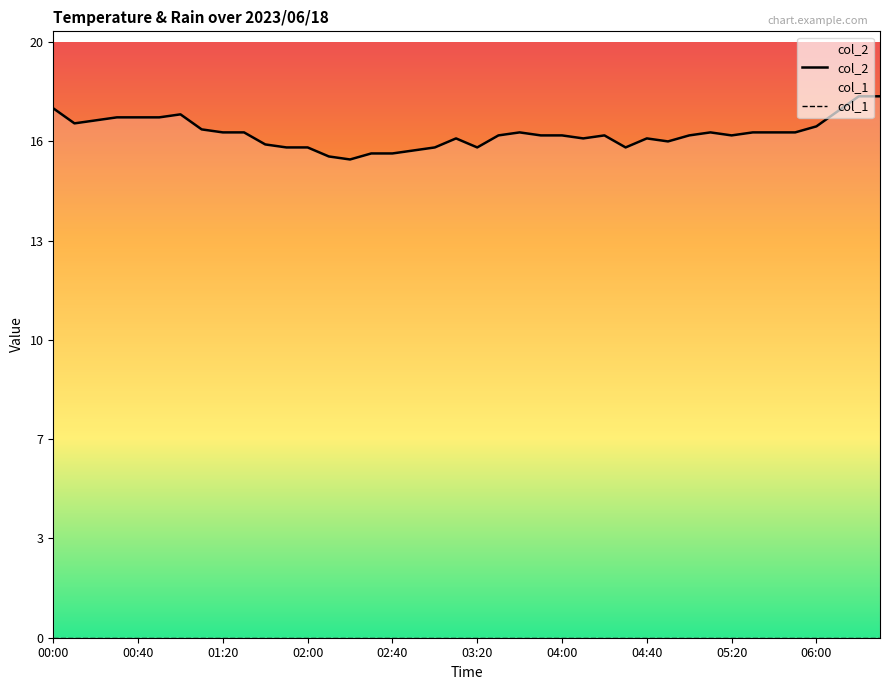

At which label is col_1 closest to 0?

00:00